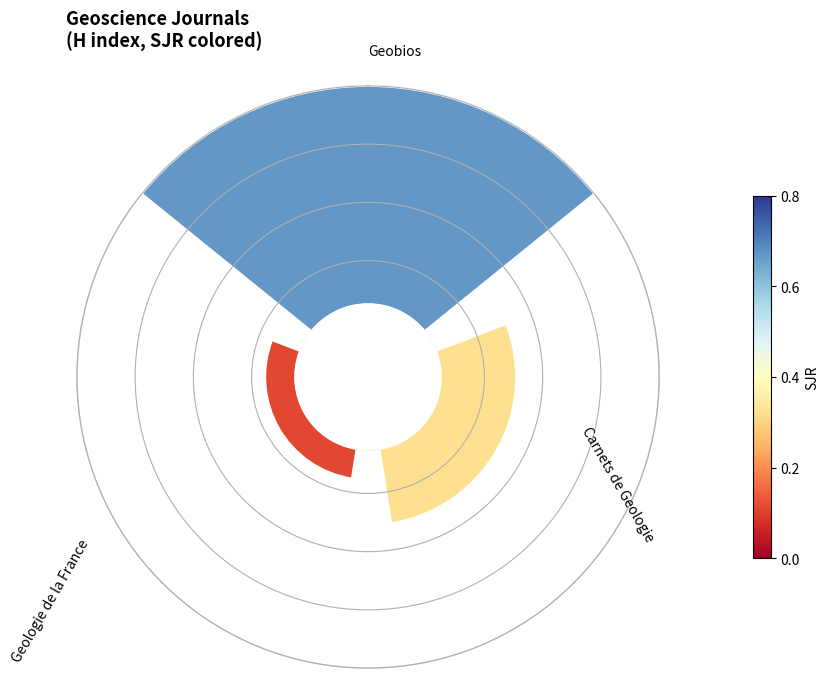

How much of the chart is everything except 0?

32.6%